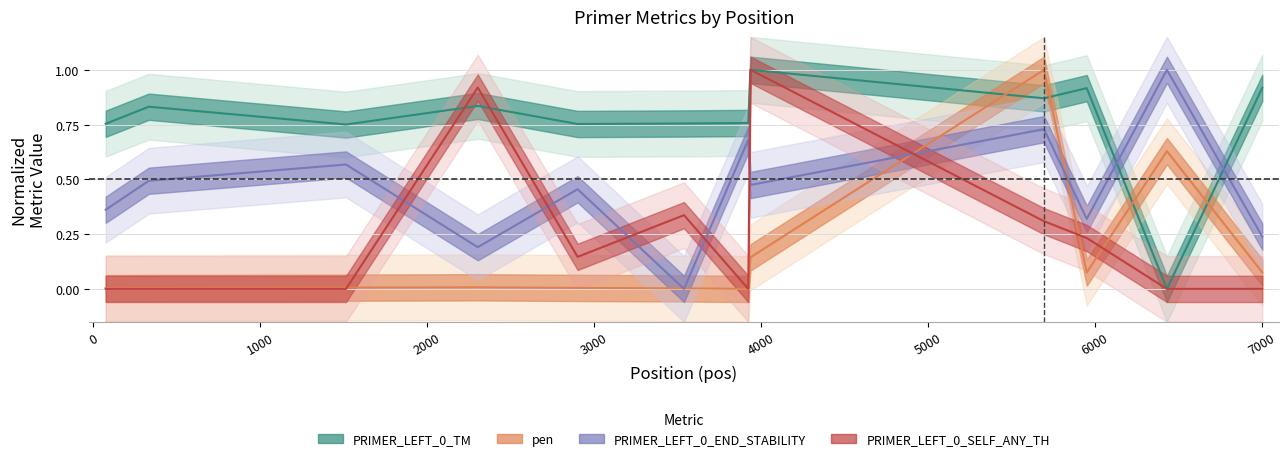

How many interior local valleys does the pen series have?

2